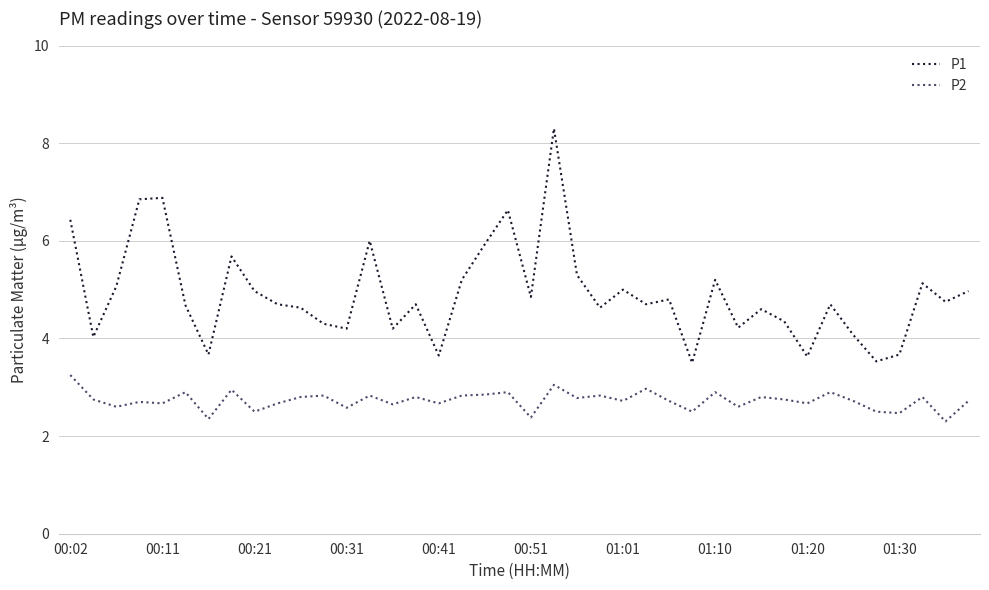

What are all the series names shown in the legend?

P1, P2